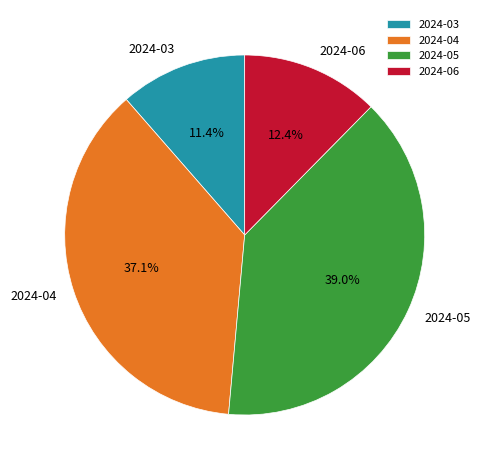

What portion of the pie excludes 2024-04?

62.9%